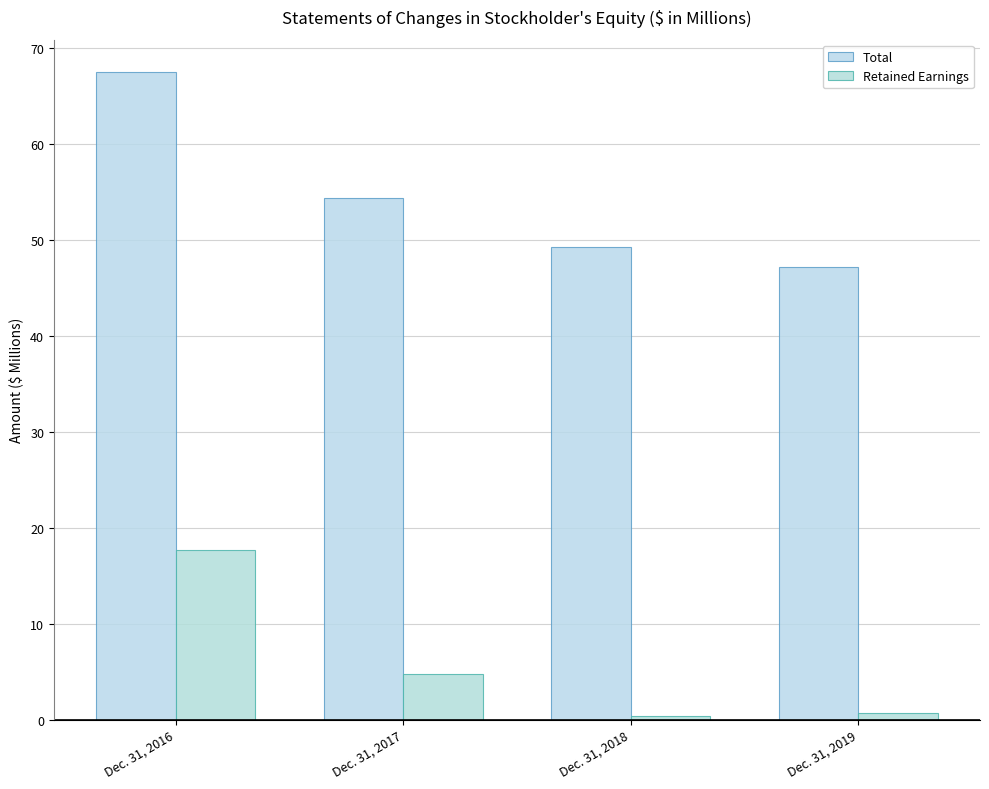

Rank the series at Dec. 31, 2018 from highest to lowest value.

Total, Retained Earnings